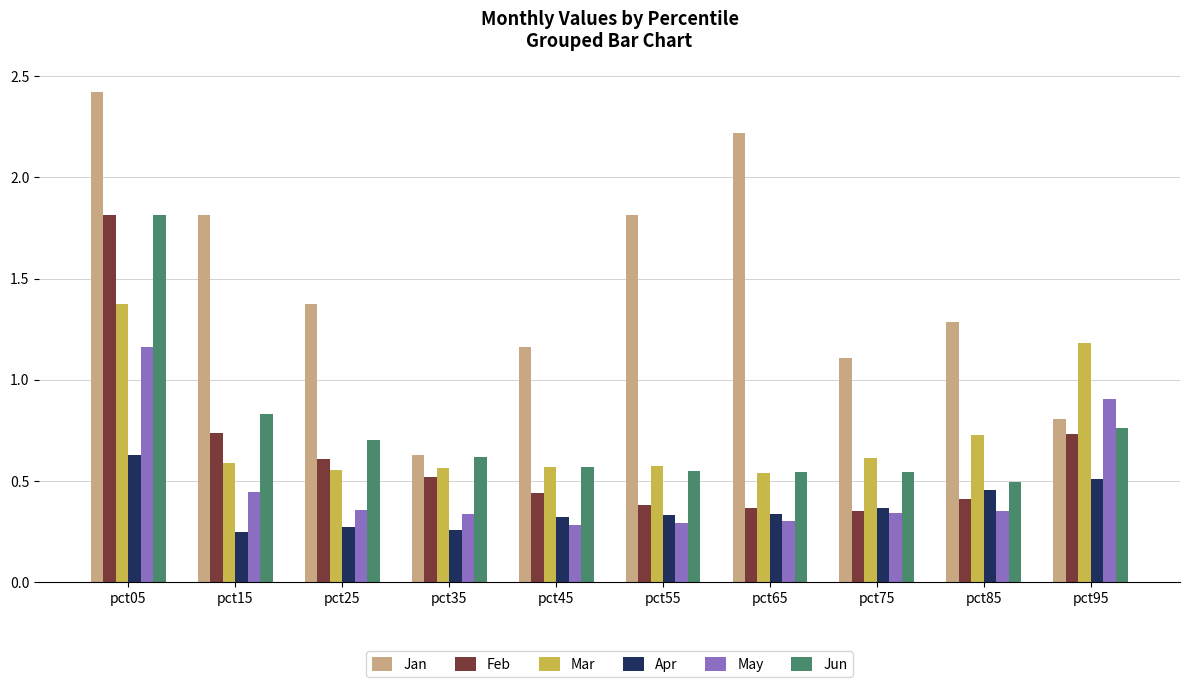

What is the maximum value for Feb?

1.8